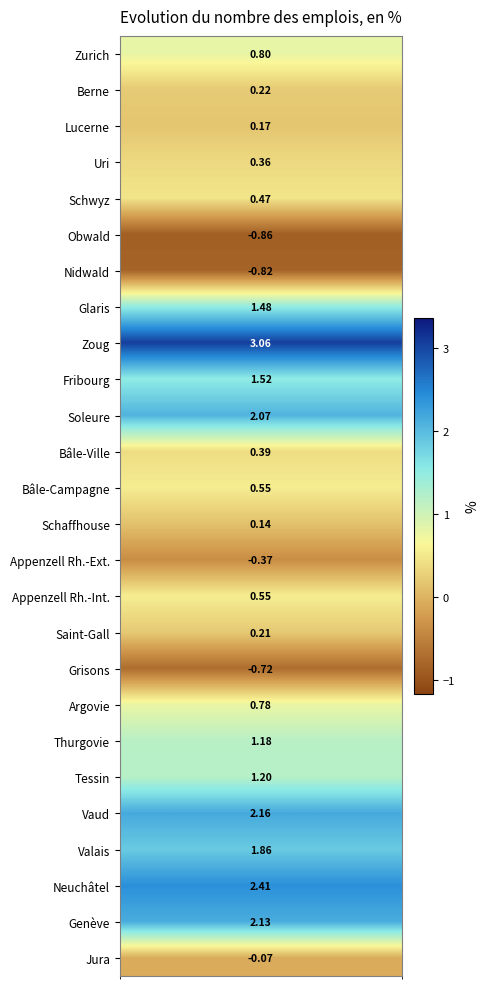

The chart shows a value of 1.5 at Neuchâtel. True or false?

False